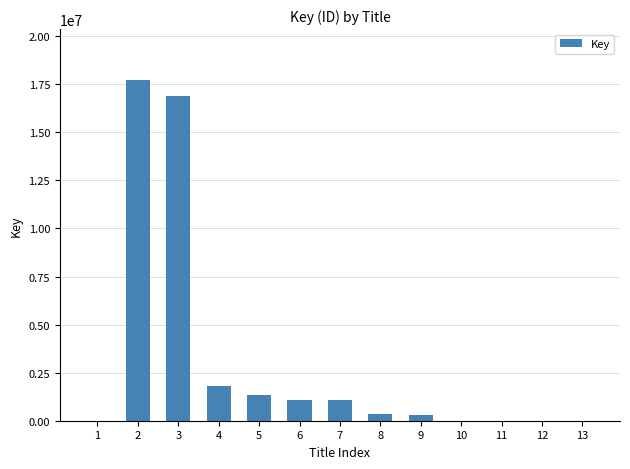

Are the bars horizontal?

No